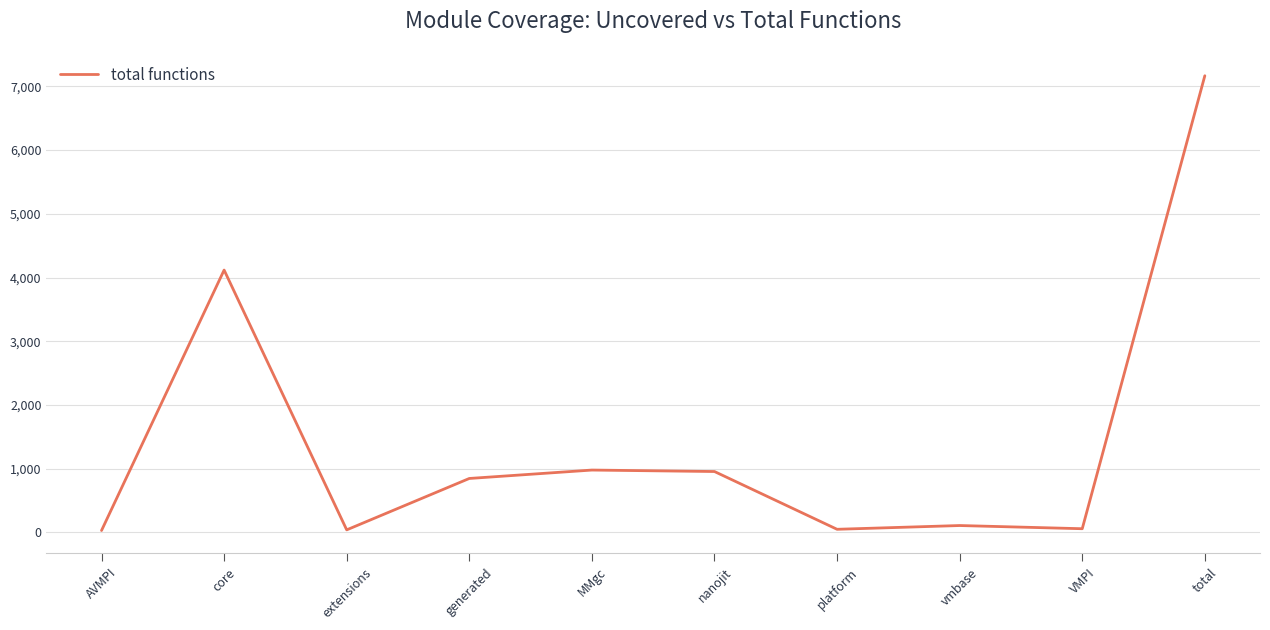

Is it true that the value at generated is 845?

True